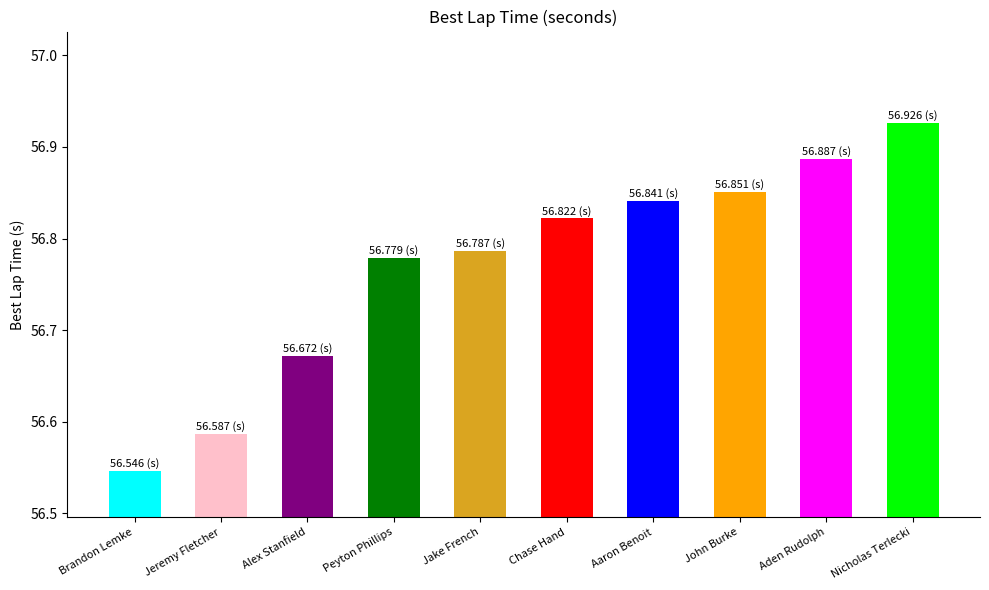

At which category does the chart reach its minimum across all series?

Brandon Lemke